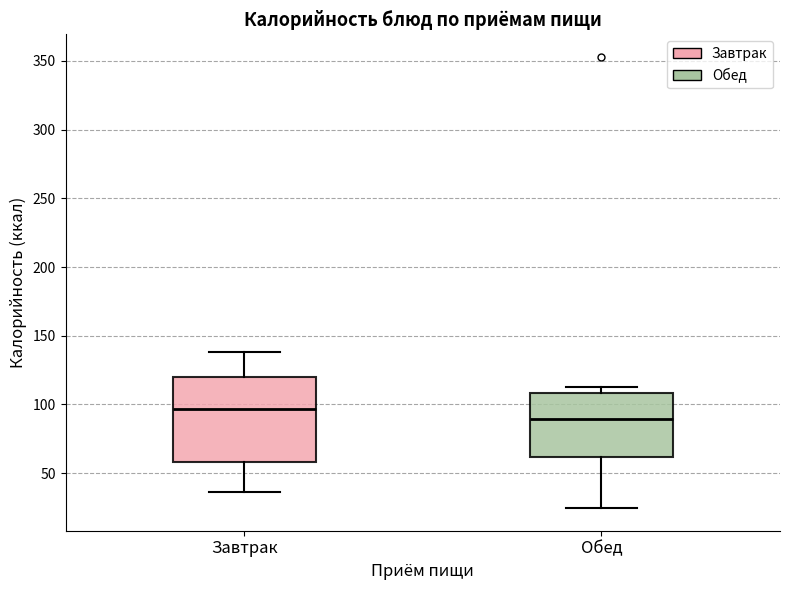

Where does the lower whisker of the box for Завтрак end on the y-axis? The values are not printed on the chart, so give them approximately, as read against the axis.

35